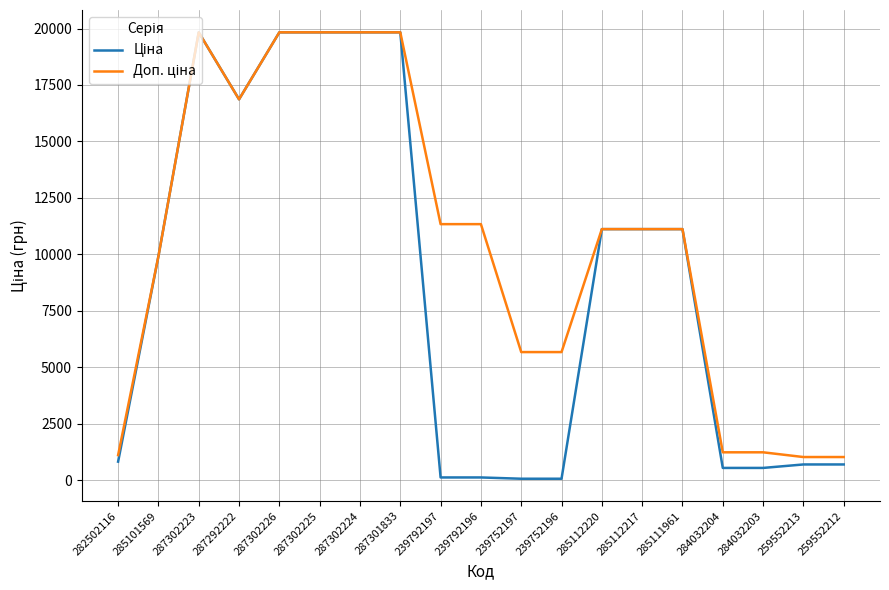

What is the total value across all series at 287292222?

33726.3